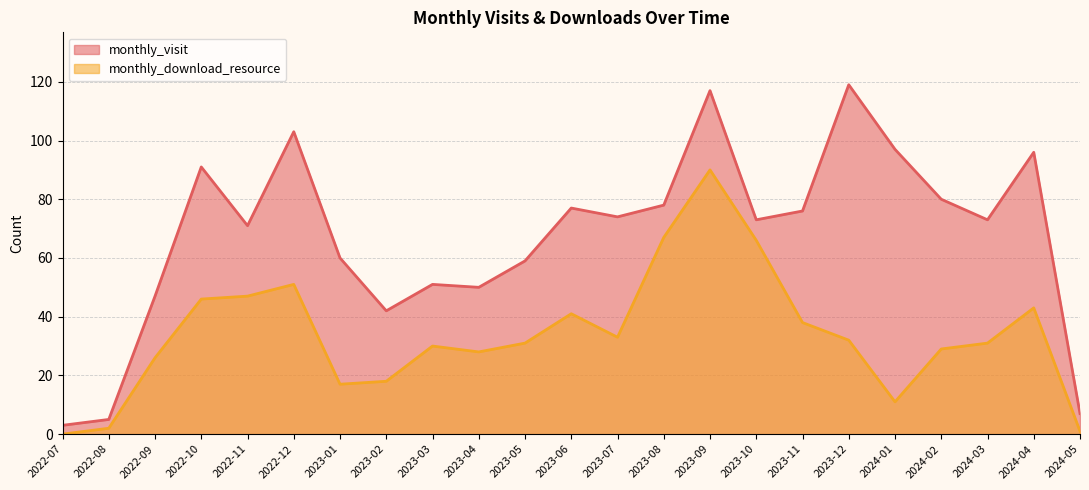

Which series changed the most between 2022-07 and 2022-08?

monthly_visit